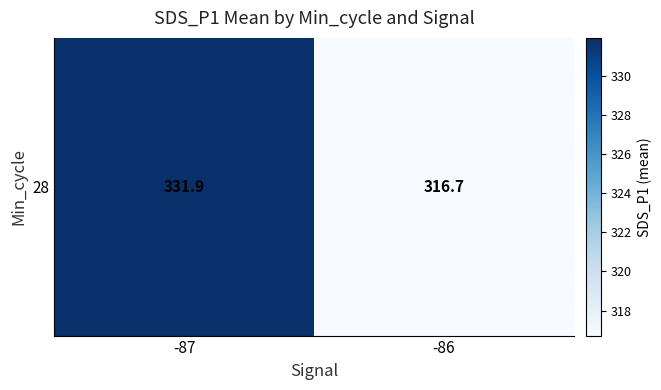

List the labels in order of value, largest first.

-87, -86